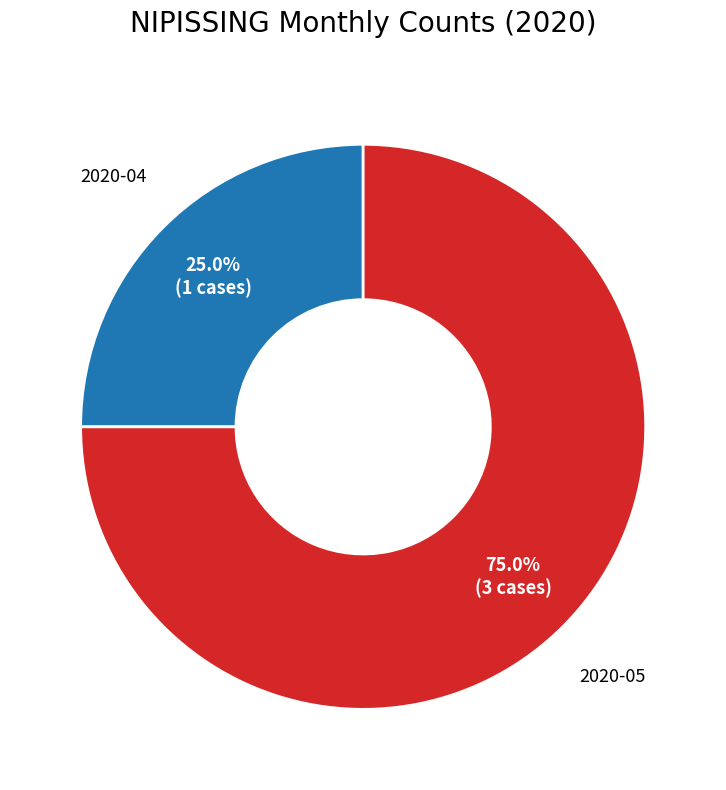

Count the number of slices in the pie.

2